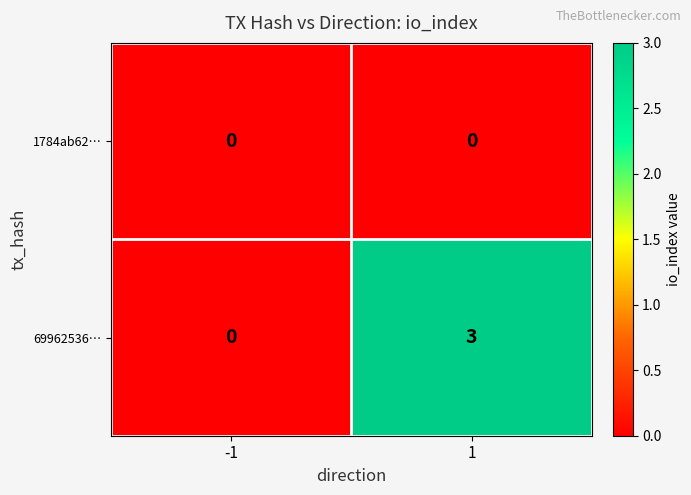

Reading left to right, transcribe all the data shown in this chart.

1784ab62…: 0	0
69962536…: 0	3